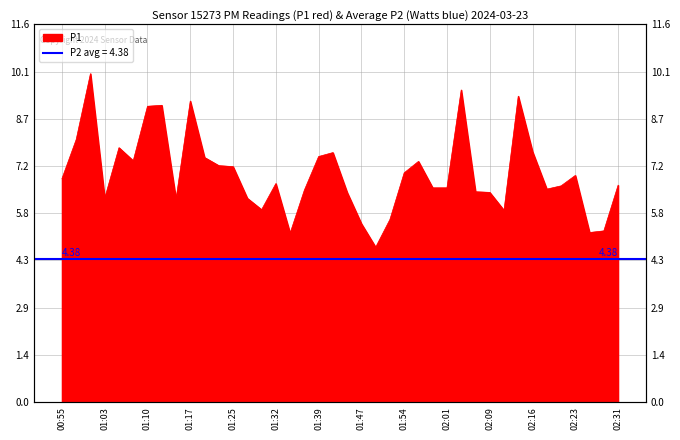

What is the difference between the maximum and minimum values?

5.3